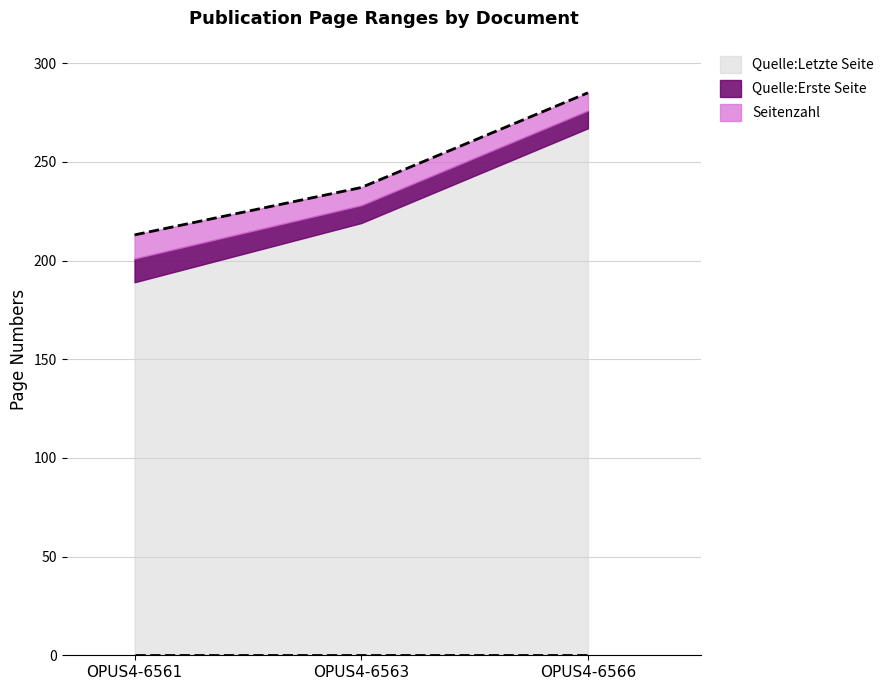

What is the difference between the second highest and minimum values in the Quelle:Erste Seite series?

30